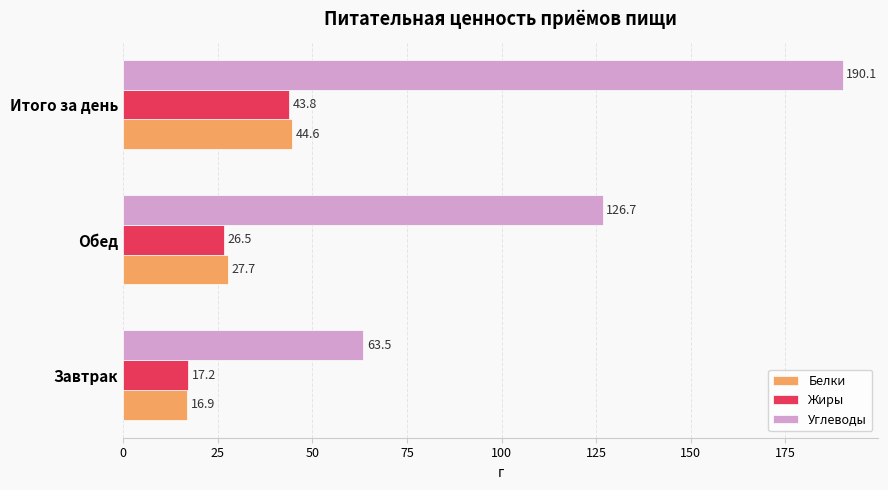

True or false: Жиры has a value of 17.2 at Завтрак.

True